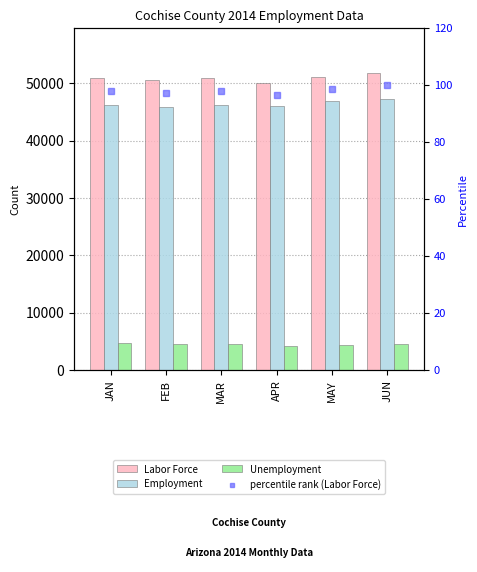

How many groups of bars are there?

6